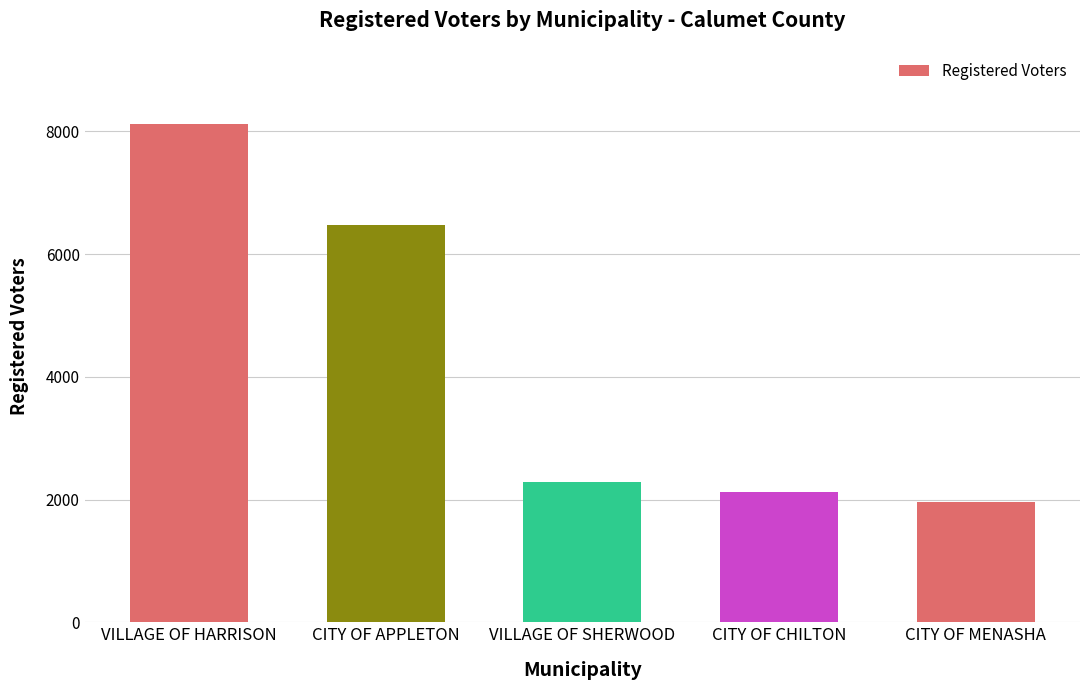

What is the value of the 5th bar from the left?

1970